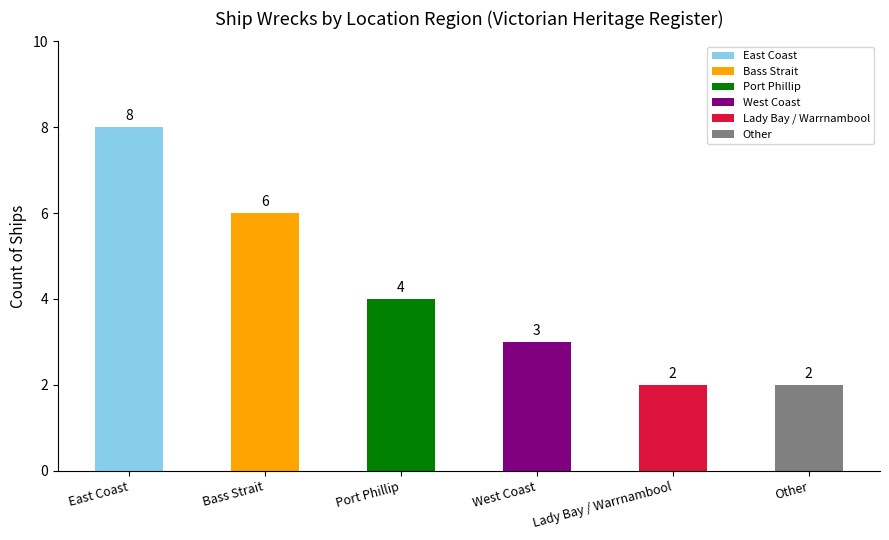

What is the average value?

4